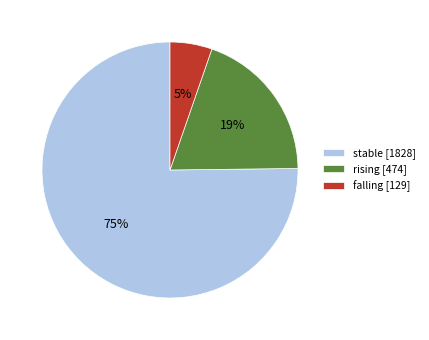

What is the ratio of the value at rising [474] to the value at stable [1828]?

0.3